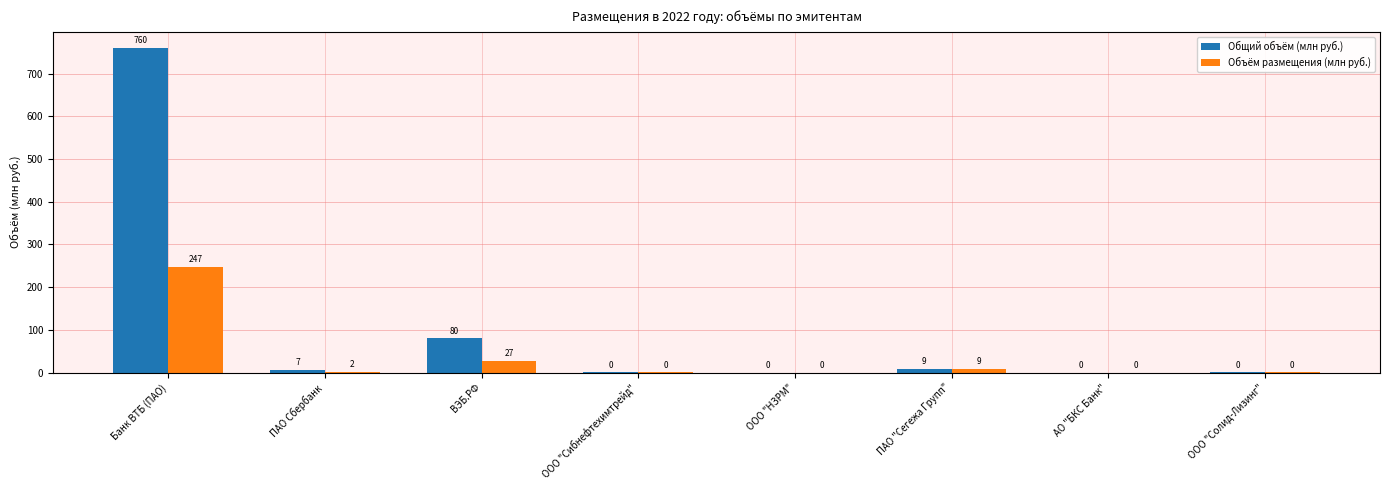

How many groups of bars are there?

8